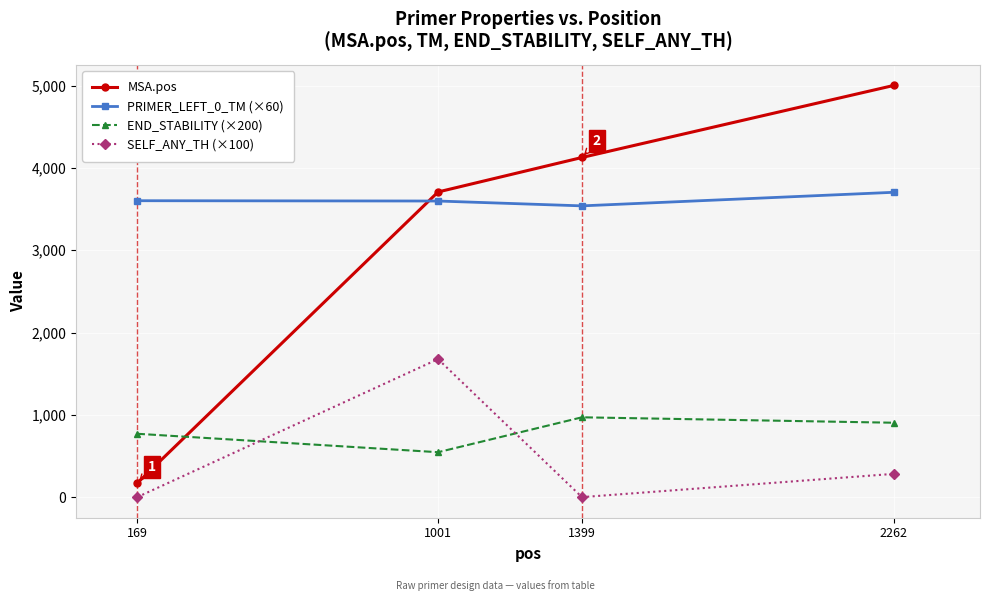

What is the value of the SELF_ANY_TH (×100) point at the 2nd from the left?

1677.0